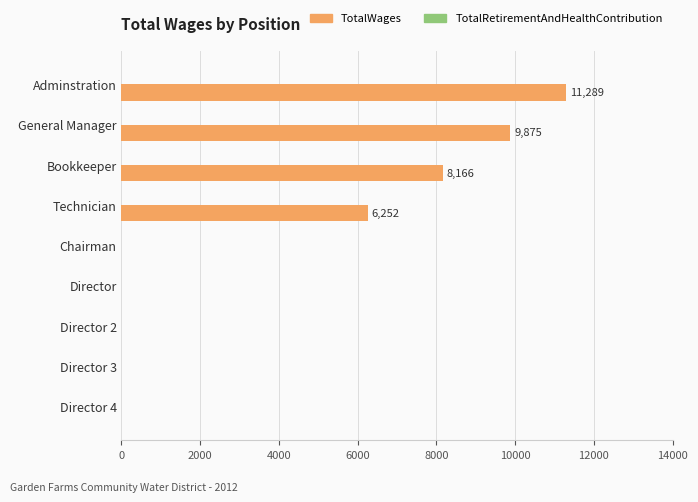

Read the value at Technician.

6252